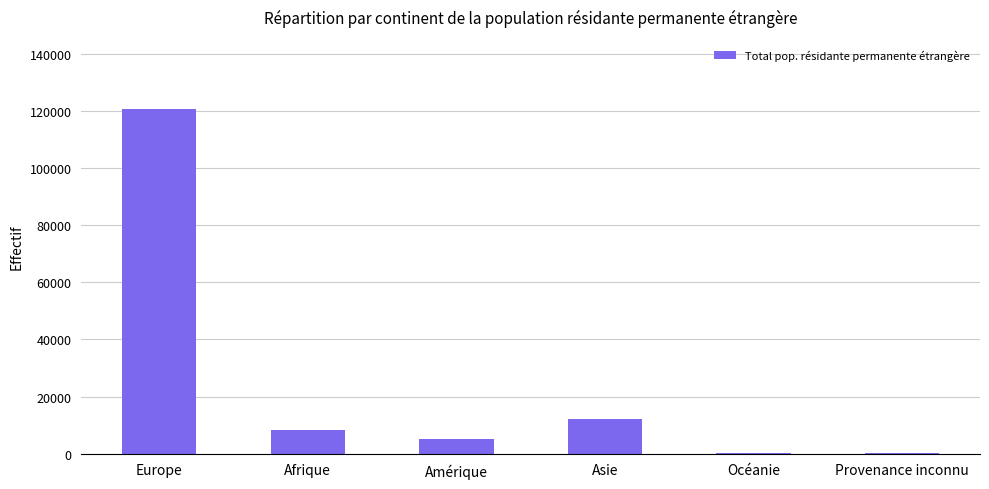

What is the greatest value displayed?

120754